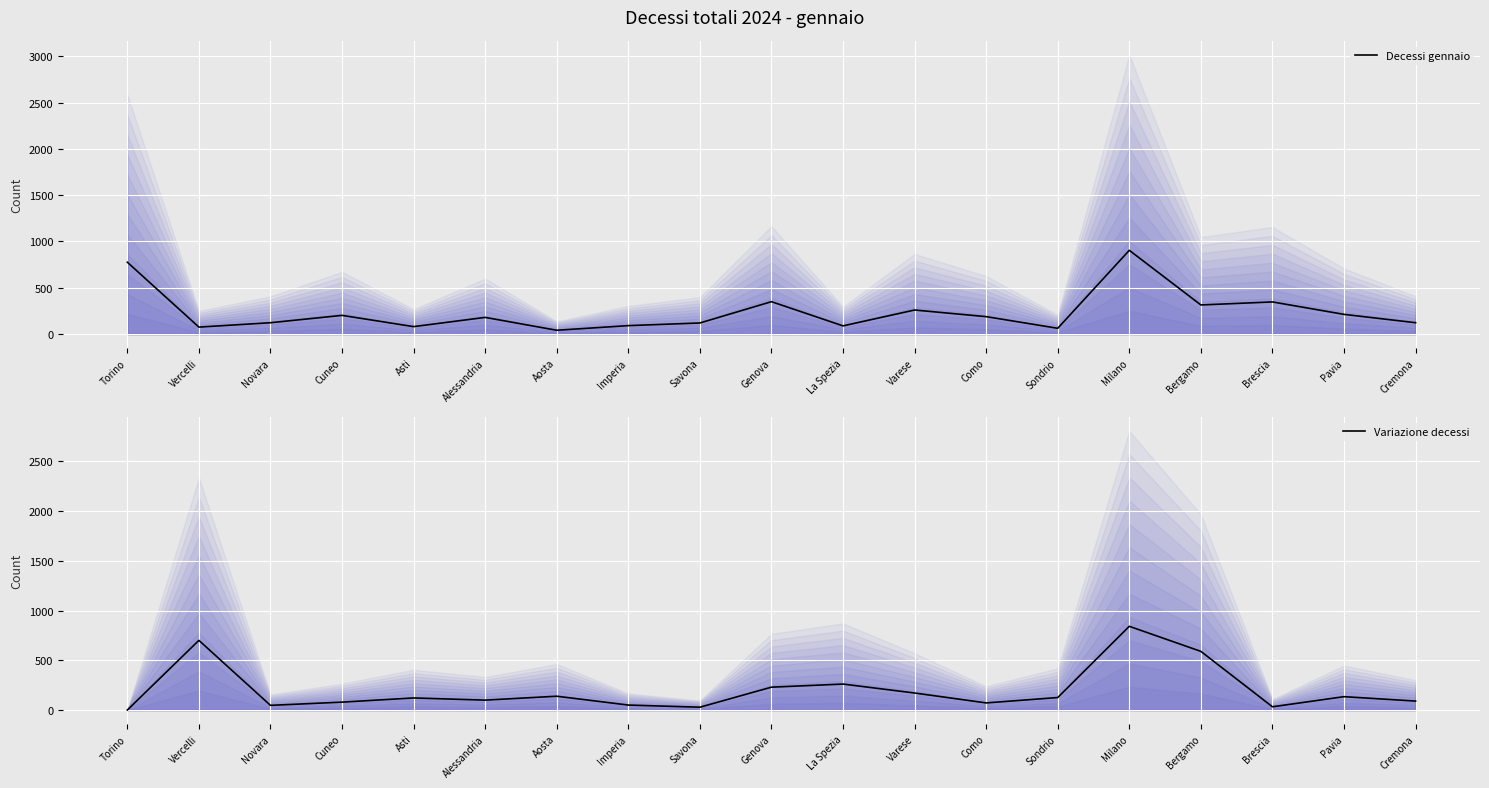

The value of Variazione decessi at Alessandria is 25.9. True or false?

False